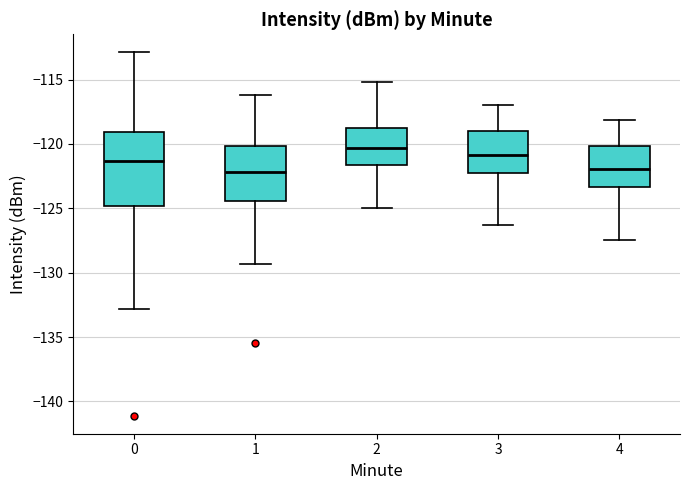

Reading left to right, read every box against the y-axis: the position of its median line, the range the box covers, and the ends of its whiskers. The values are not printed on the chart, so give them approximately, as read against the axis.

0: median -121.5, box -125.0 to -119.0, whiskers -133.0 to -113.0
1: median -122.0, box -124.5 to -120.0, whiskers -129.5 to -116.0
2: median -120.5, box -121.5 to -118.5, whiskers -125.0 to -115.0
3: median -121.0, box -122.5 to -119.0, whiskers -126.5 to -117.0
4: median -122.0, box -123.5 to -120.0, whiskers -127.5 to -118.0